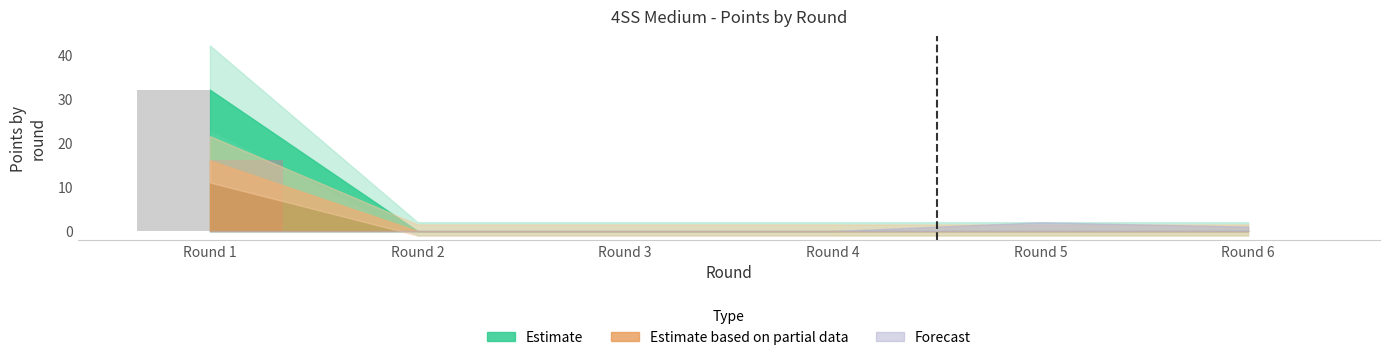

Are the bars grouped side by side (vs. stacked)?

Yes